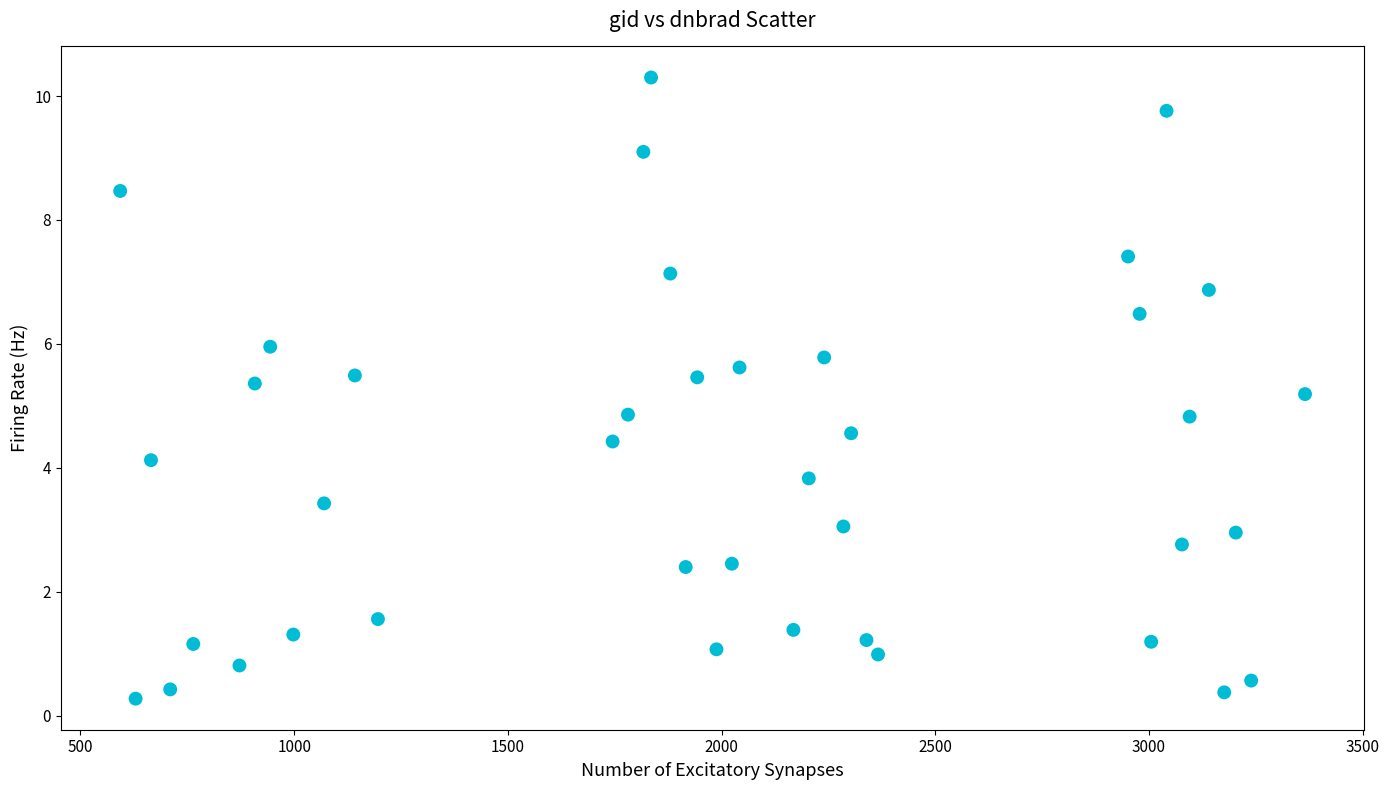

What is the range of X values (max minus min)?

2772.0